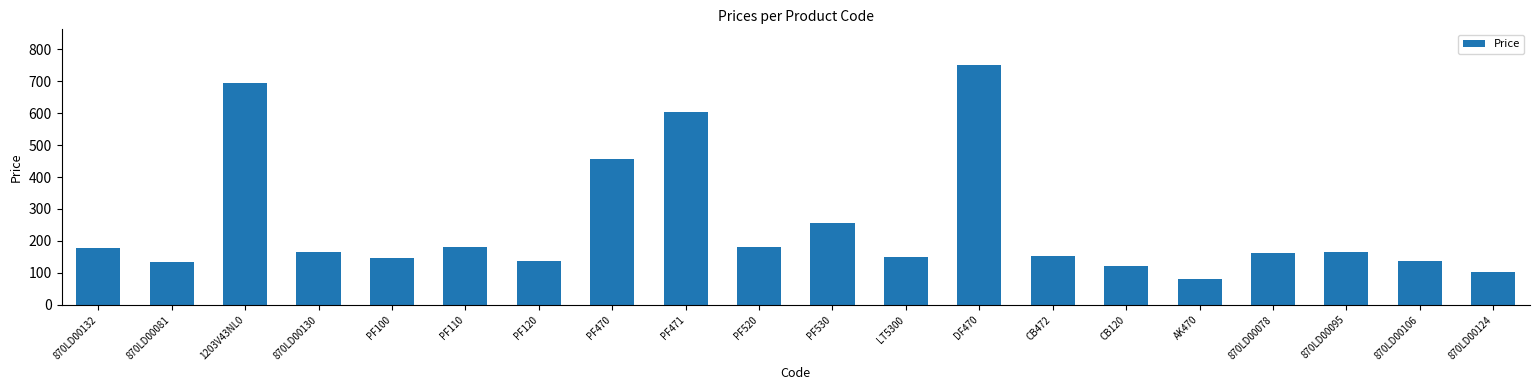

How many distinct data groups are displayed?

1